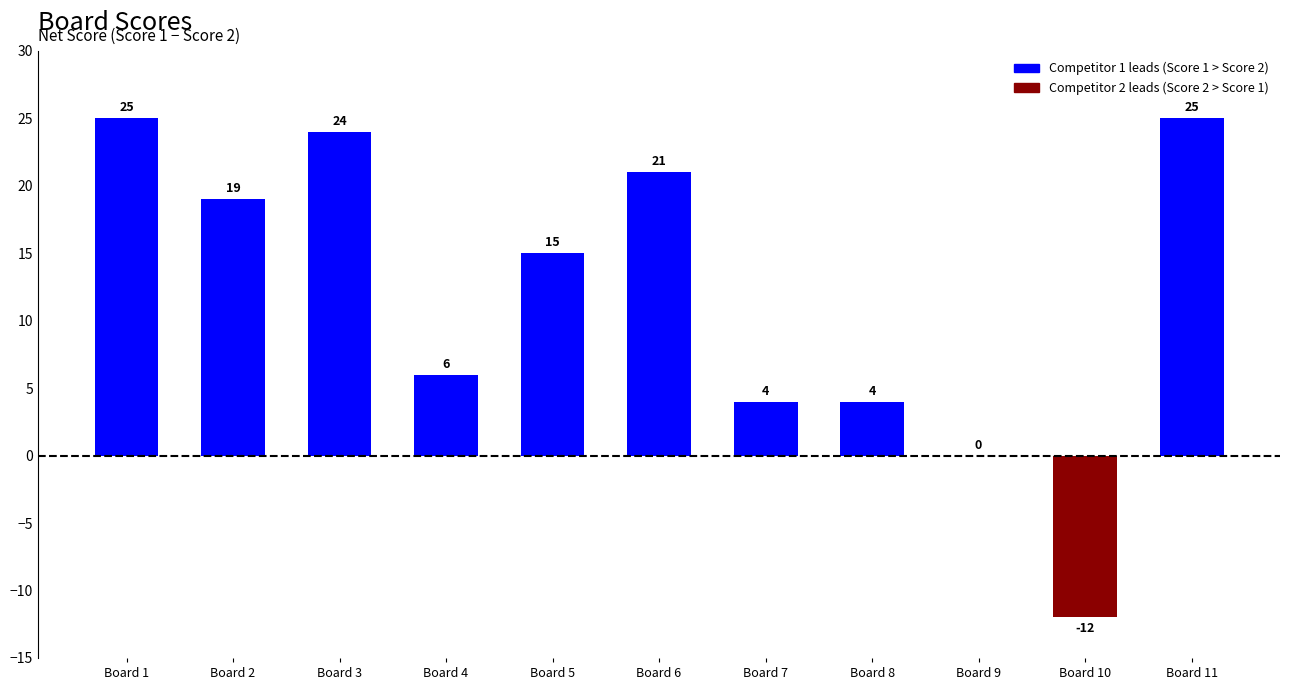

What is the greatest value displayed?

25